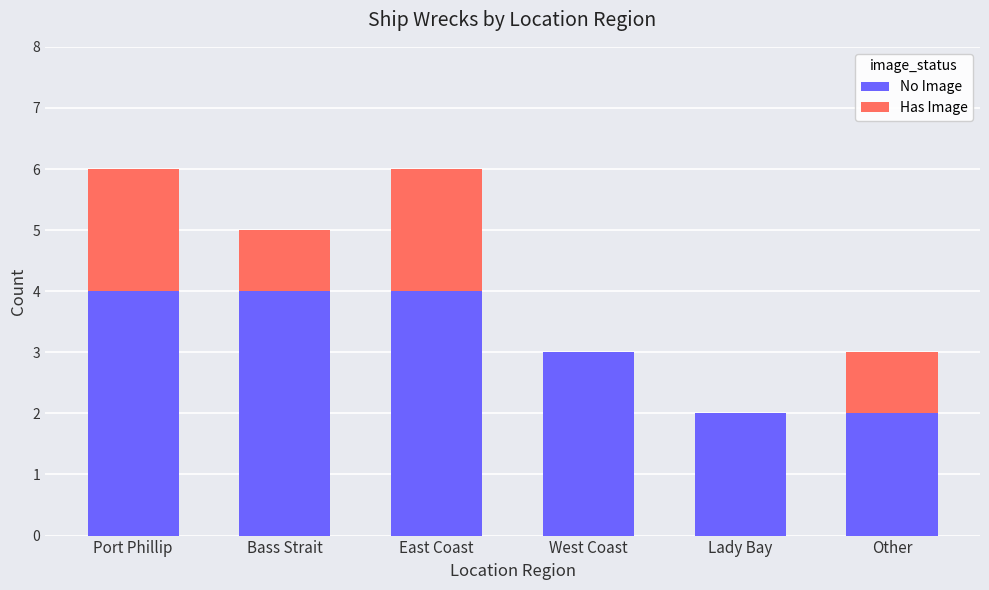

What is the total value across all series at East Coast?

6